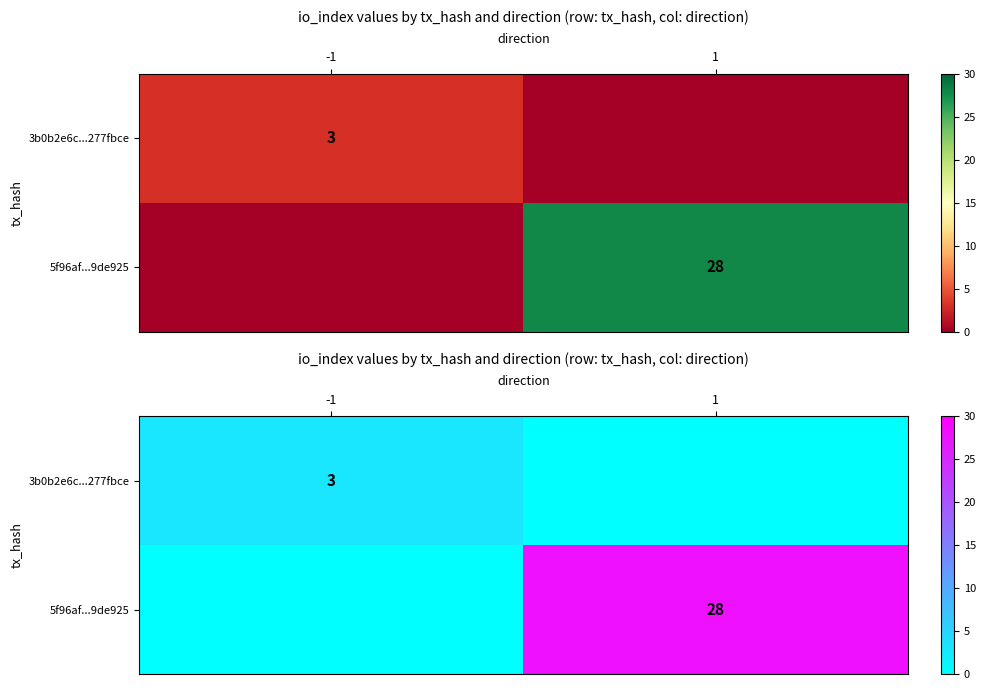

Rank the series by their average value, from lowest to highest.

3b0b2e6c...277fbce, 5f96af...9de925